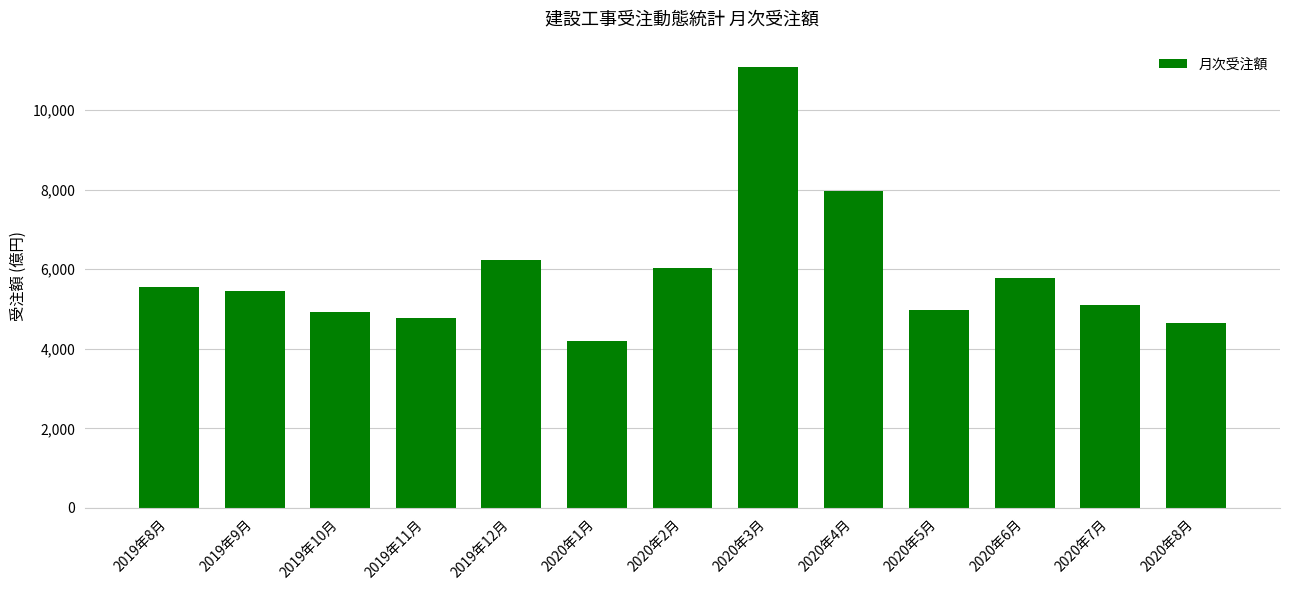

What is the label of the 7th bar from the left?

2020年2月